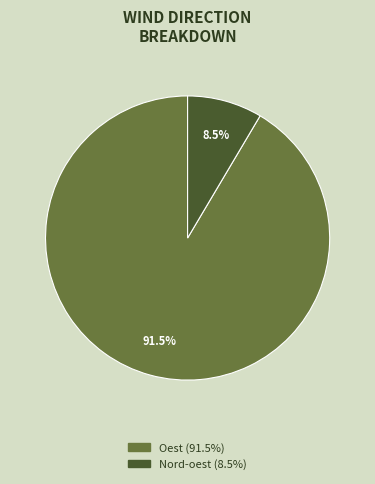

To the nearest percent, what is the difference between the largest and smallest slice percentages?

83%